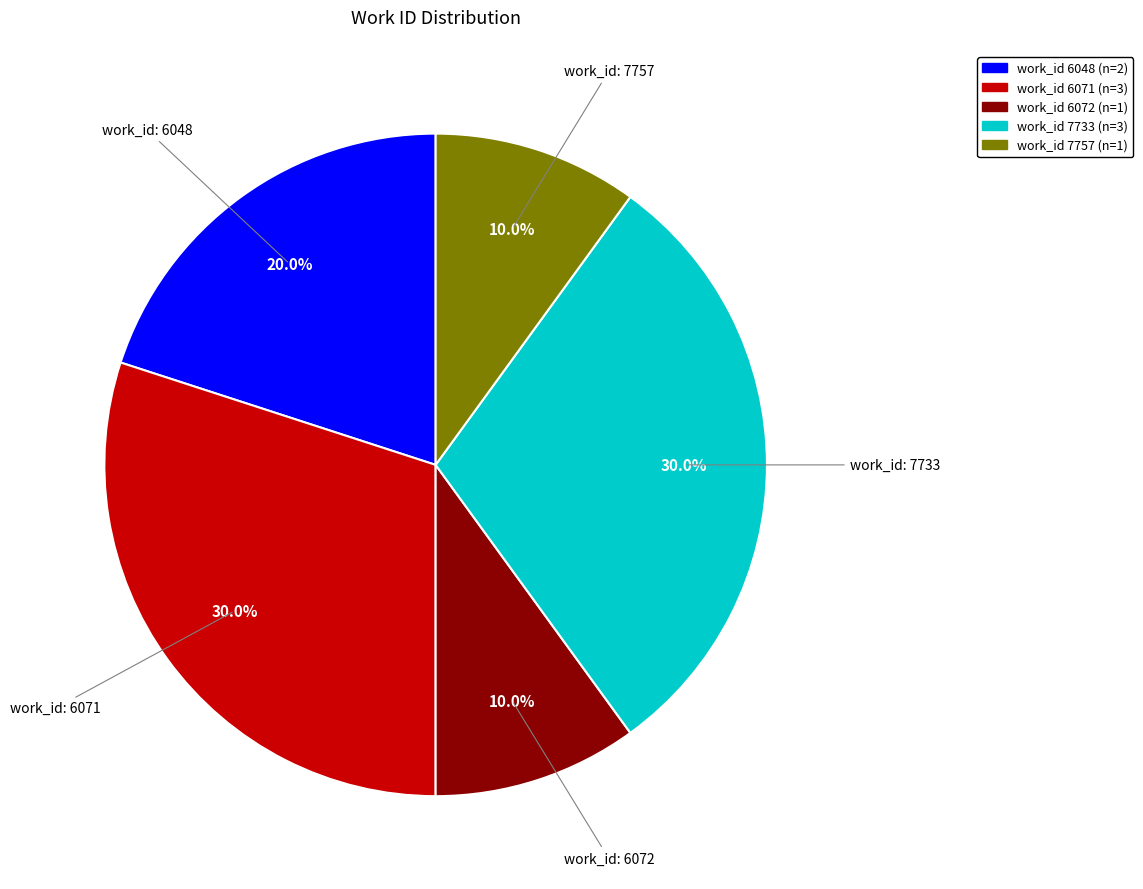

Does any single category account for the majority?

No